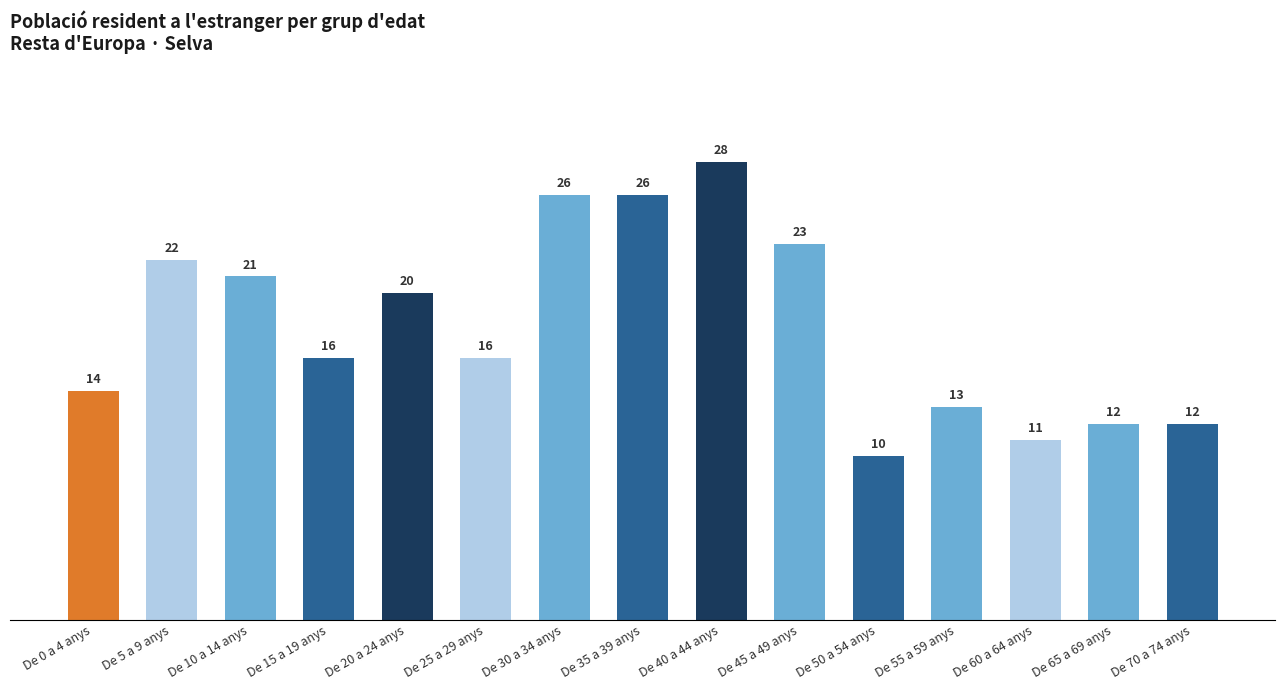

How many series are shown in this chart?

1